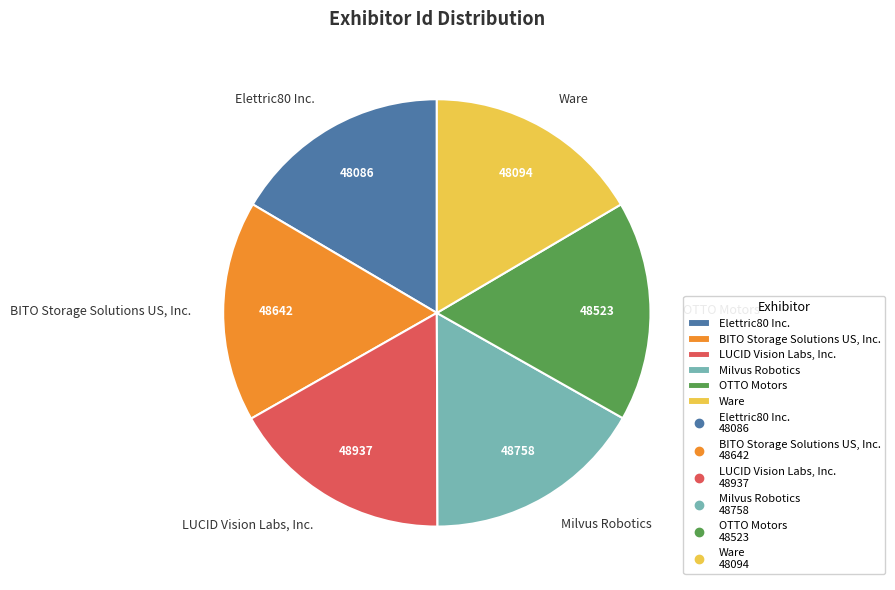

Do BITO Storage Solutions US, Inc. and OTTO Motors together represent more than half of the pie?

No